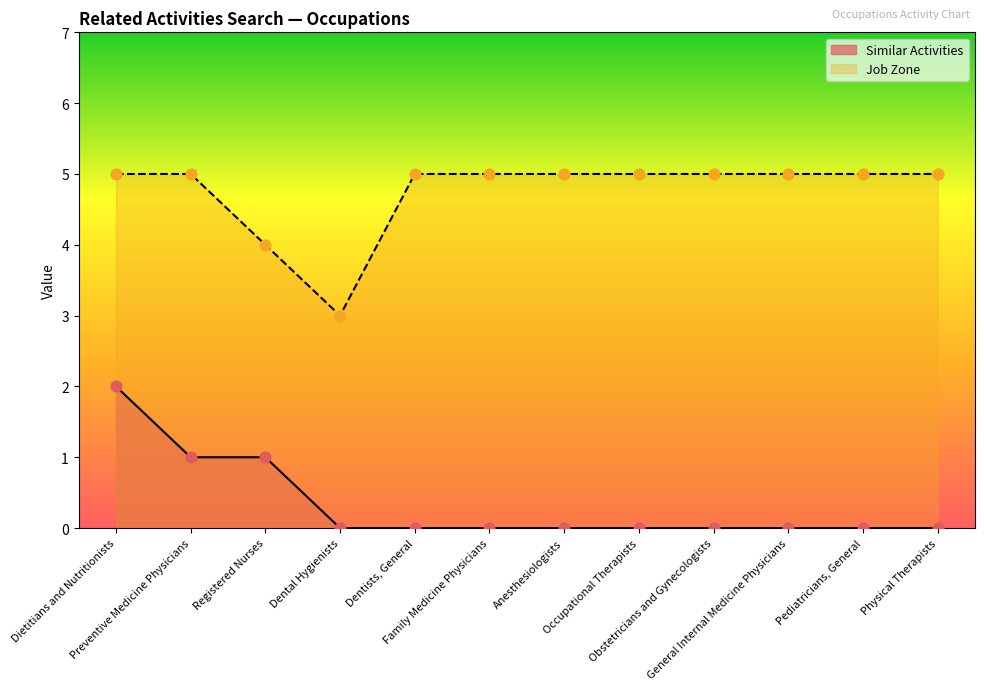

What is the total value across all series at Preventive Medicine Physicians?

6